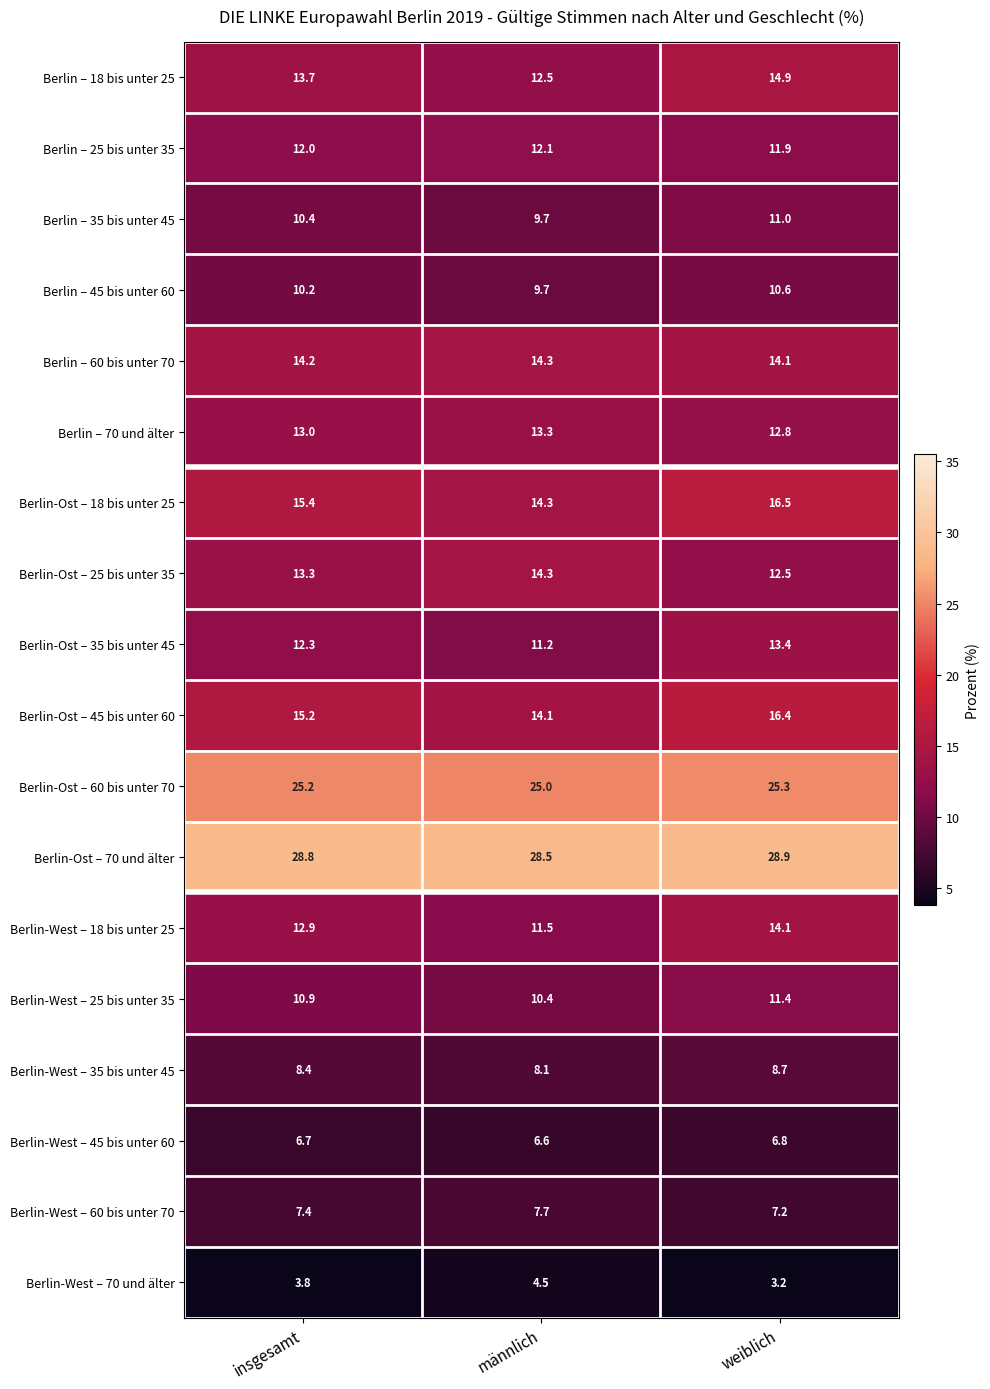

What is the spread (max minus min) of values at insgesamt?

25.0